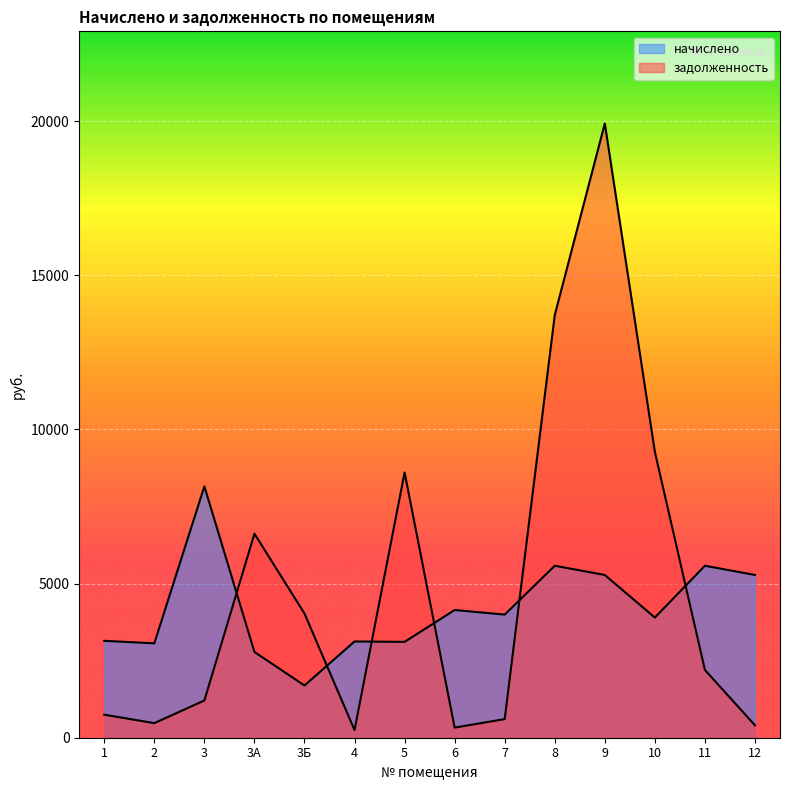

Read the задолженность value at 12.

403.3